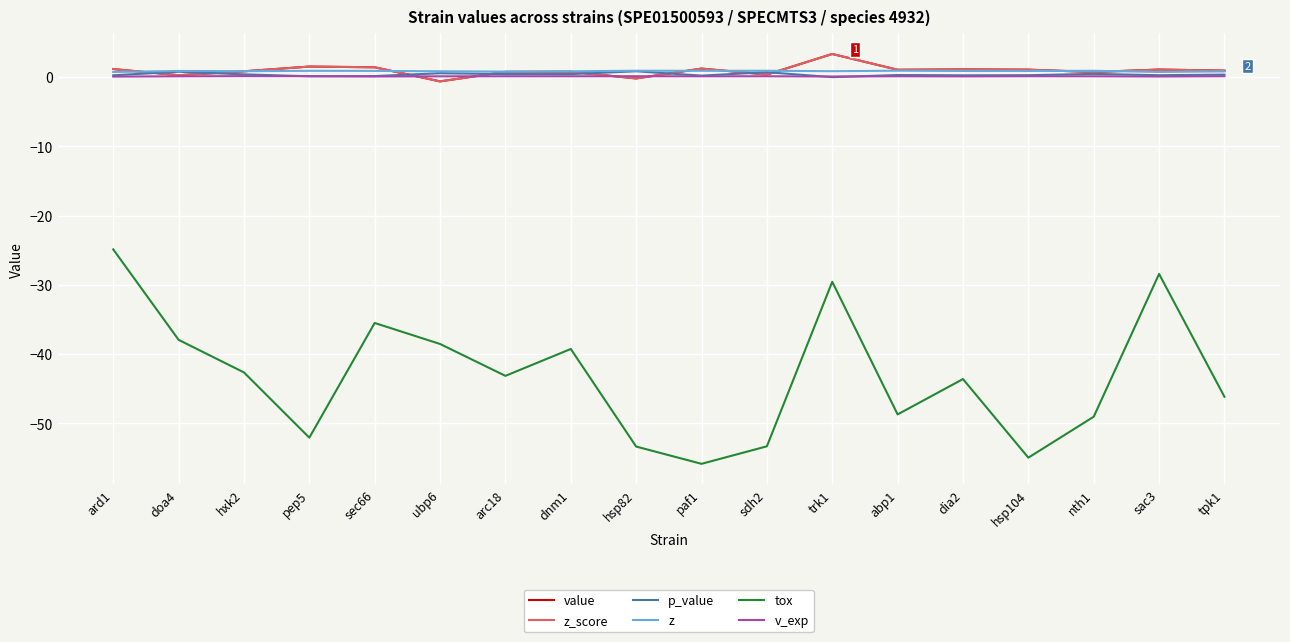

Does the chart display data point markers on the line(s)?

No